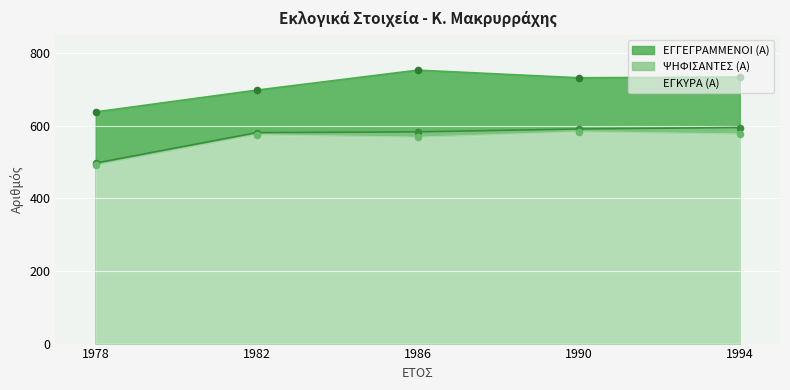

What are all the series names shown in the legend?

ΕΓΓΕΓΡΑΜΜΕΝΟΙ (Α), ΨΗΦΙΣΑΝΤΕΣ (Α), ΕΓΚΥΡΑ (Α)